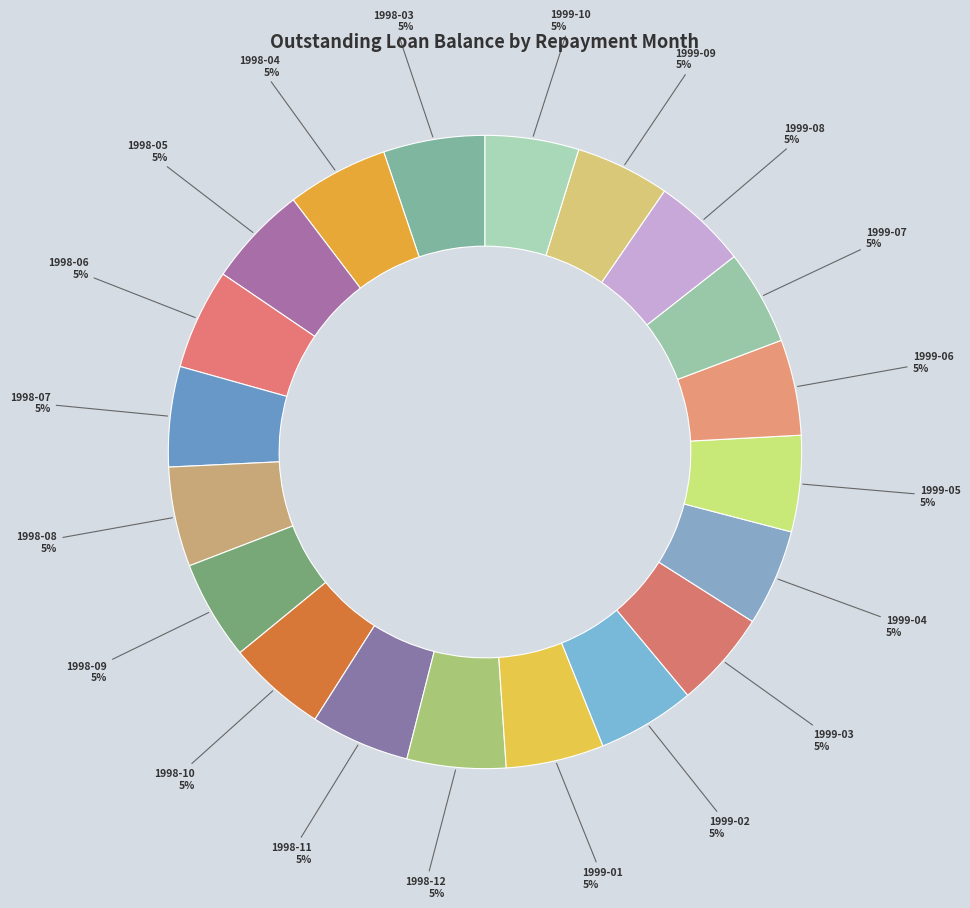

To the nearest percent, what portion does 1999-04 represent?

5%